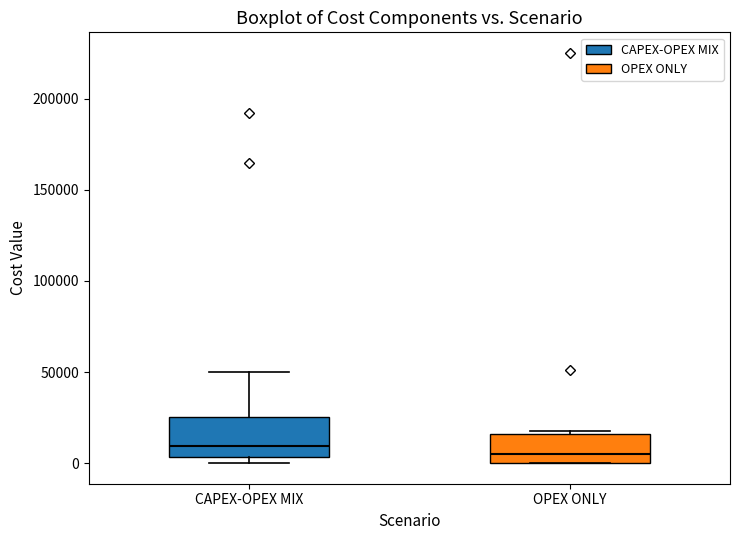

Which box is the tallest, from its lower edge to its upper edge?

CAPEX-OPEX MIX